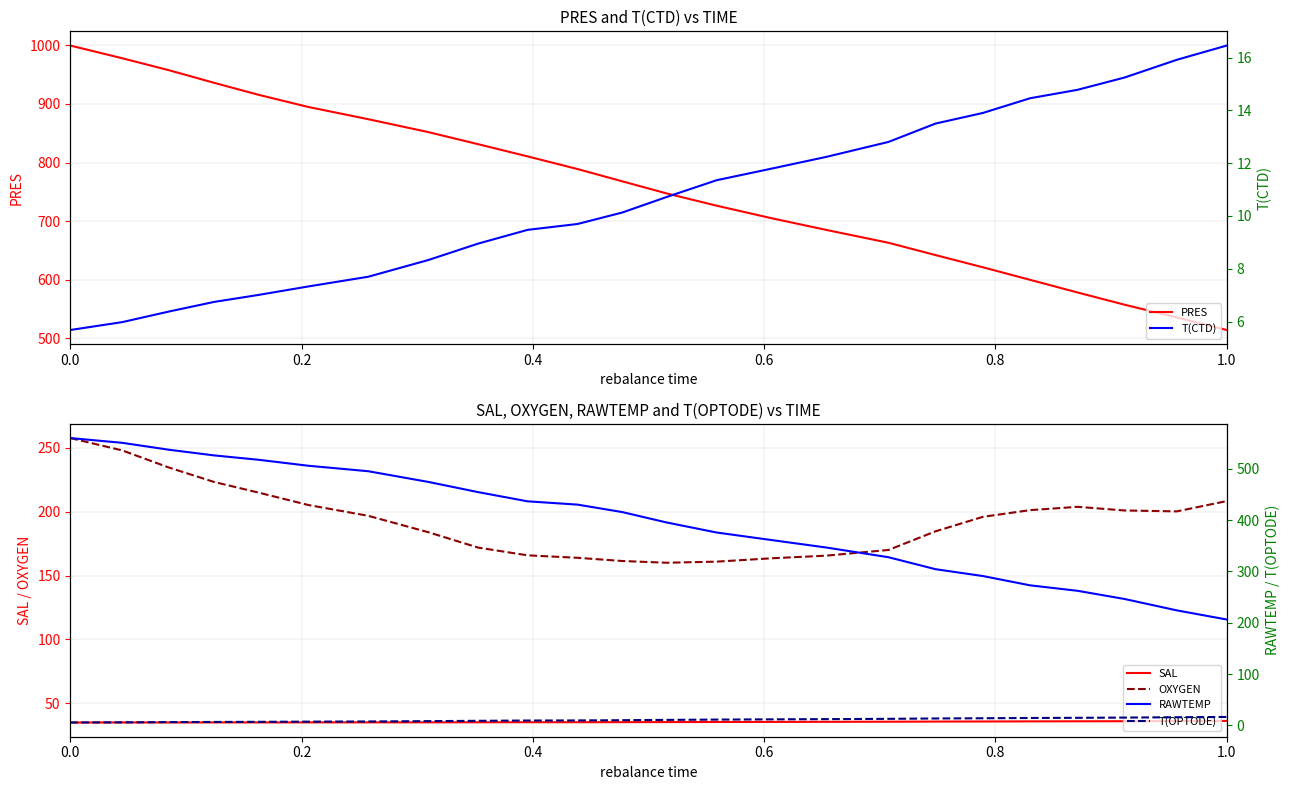

True or false: SAL and OXYGEN cross at least once.

False